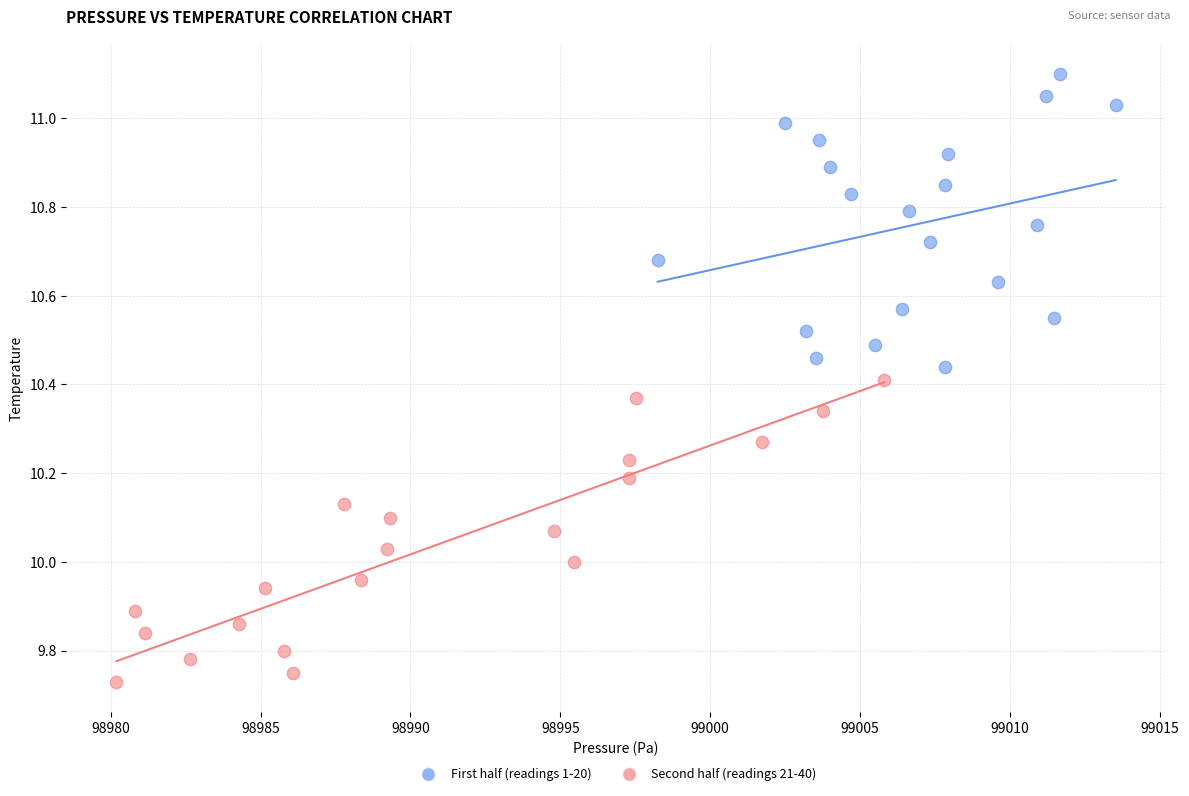

Which series reaches the minimum Y coordinate?

Second half (readings 21-40)